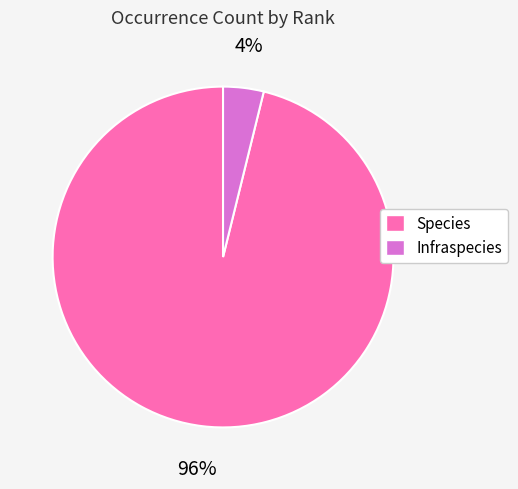

To the nearest percent, what portion does Infraspecies represent?

4%